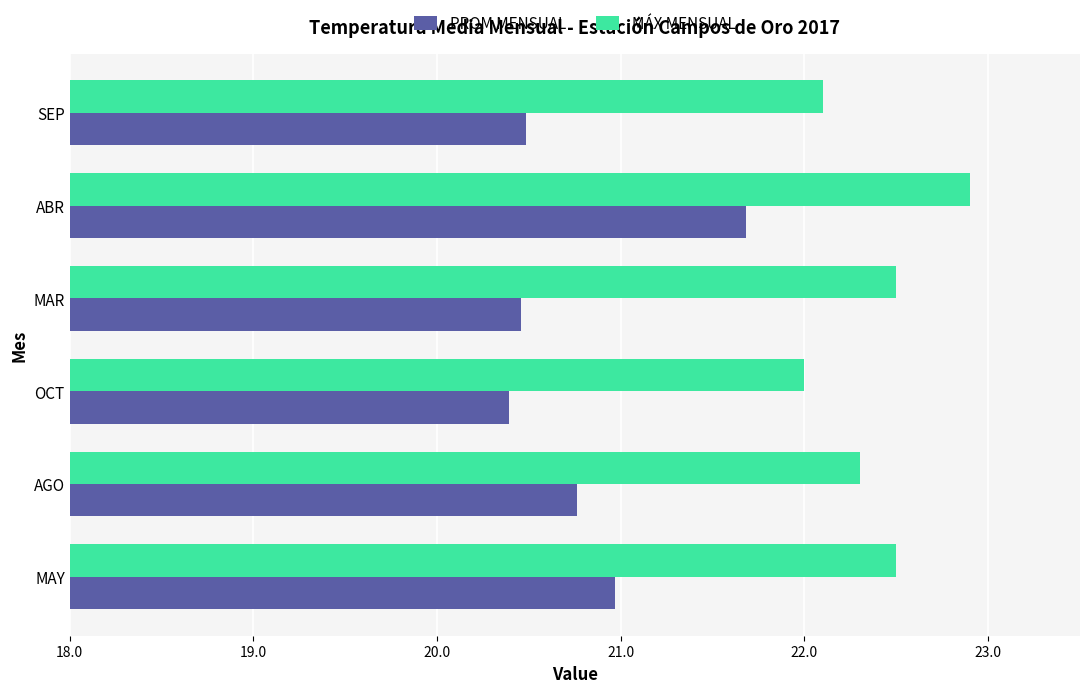

What is the average value of the PROM MENSUAL series?

20.8